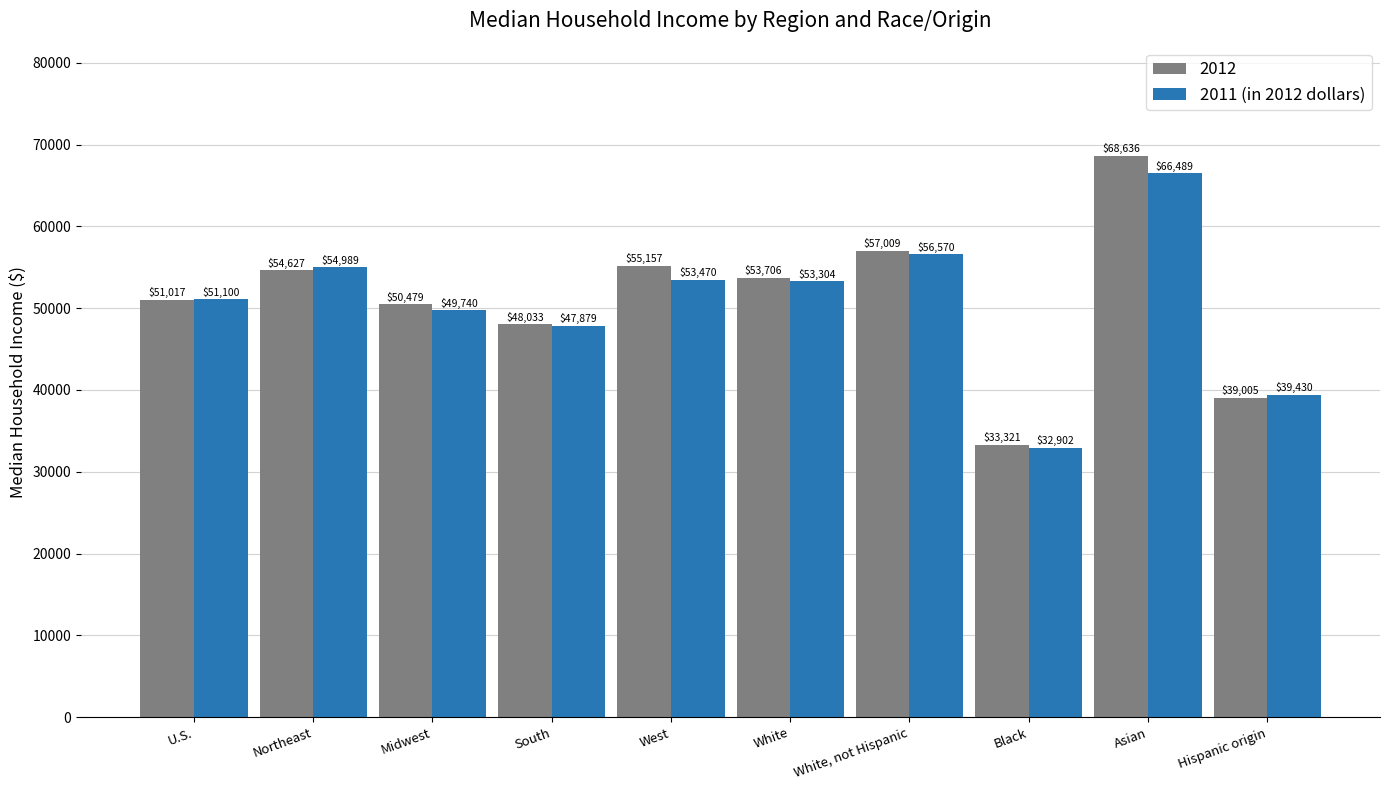

What is the greatest value displayed?

68636